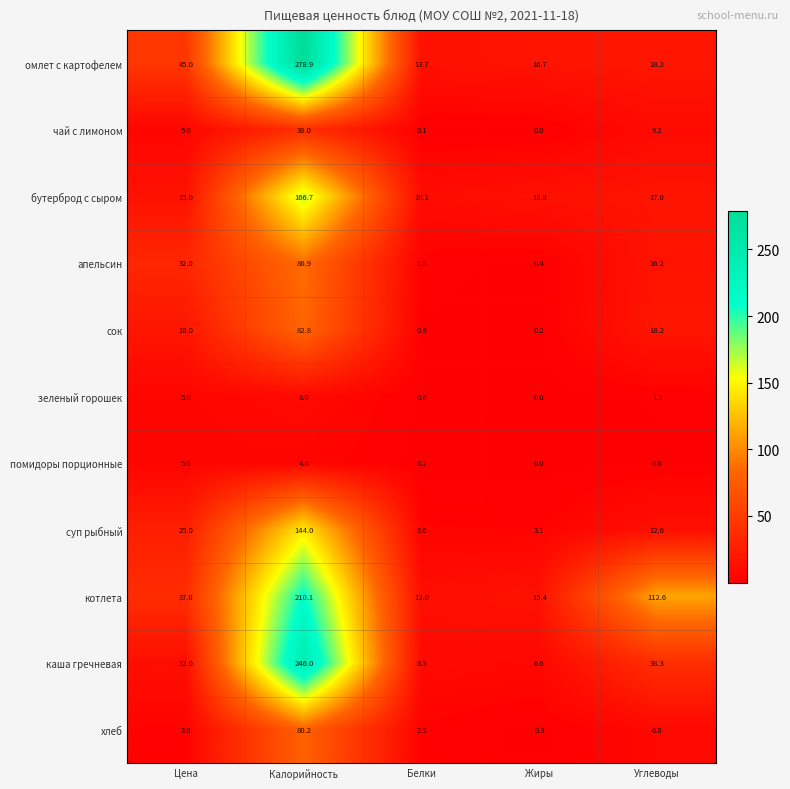

What is the average value of the хлеб series?

18.6